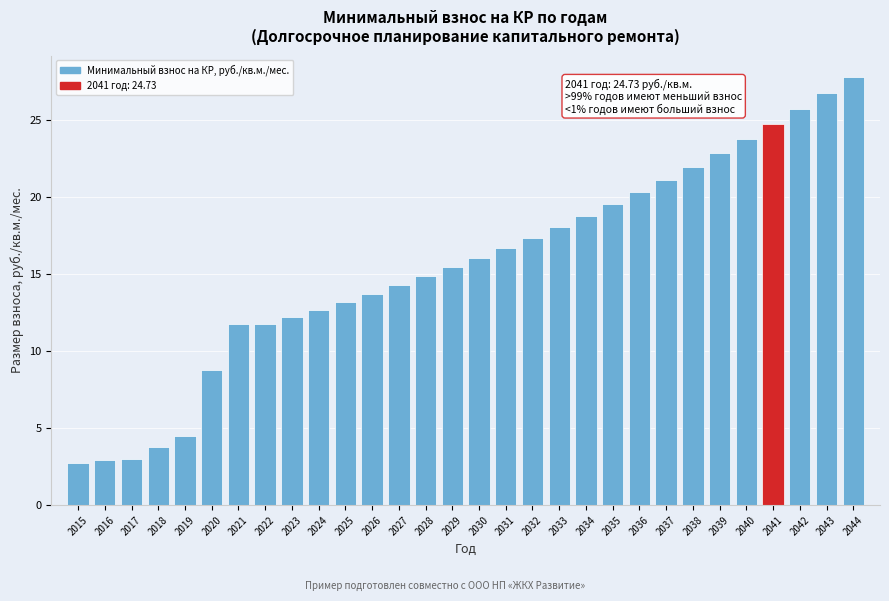

What is the approximate value at 2041?

24.7